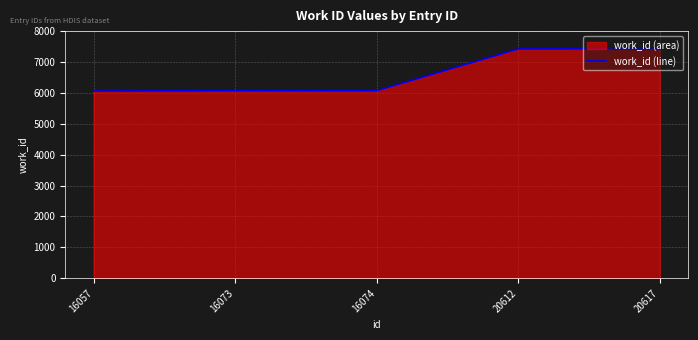

Reading left to right, what are all the values shown in this chart?

6060	6071	6071	7422	7427